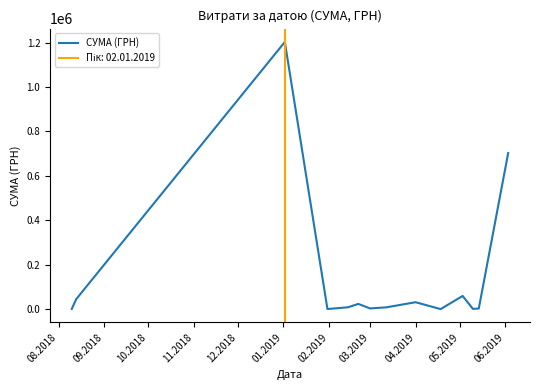

How many points are lower than both their immediate neighbors (excluding endpoints)?

4